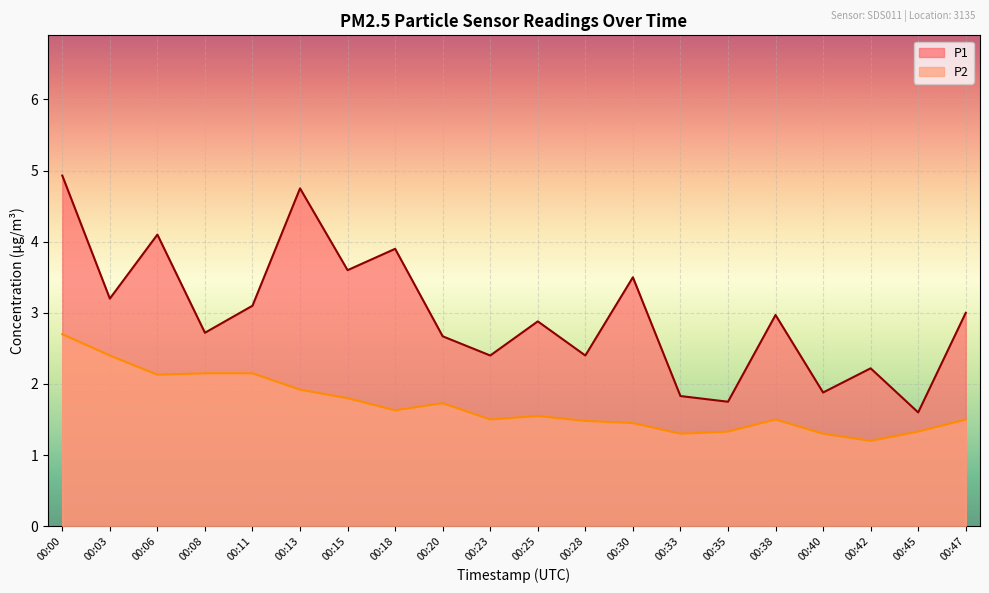

List the series in order of their peak value, lowest first.

P2, P1